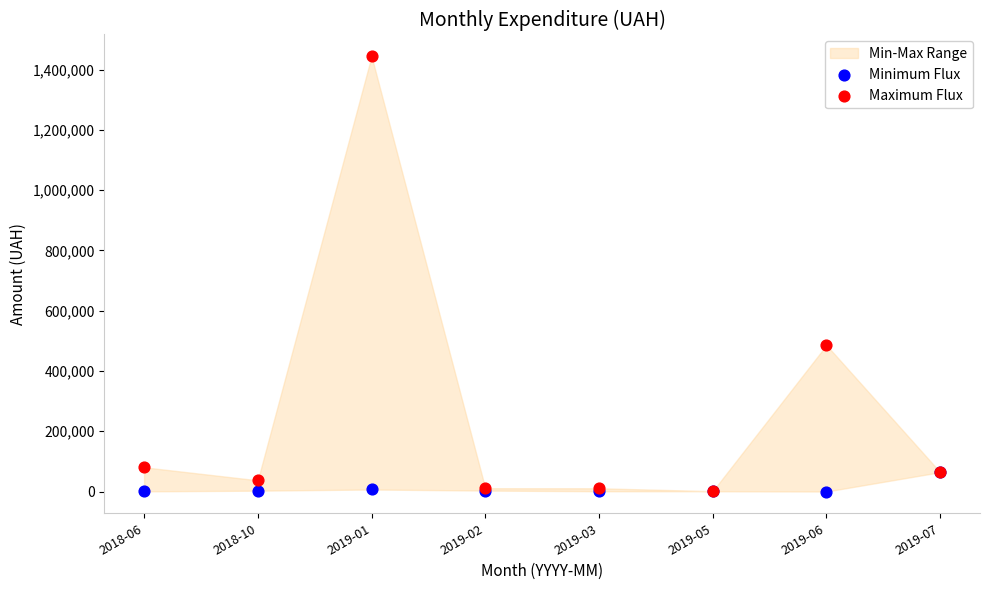

Which series contains the highest Y value?

Maximum Flux